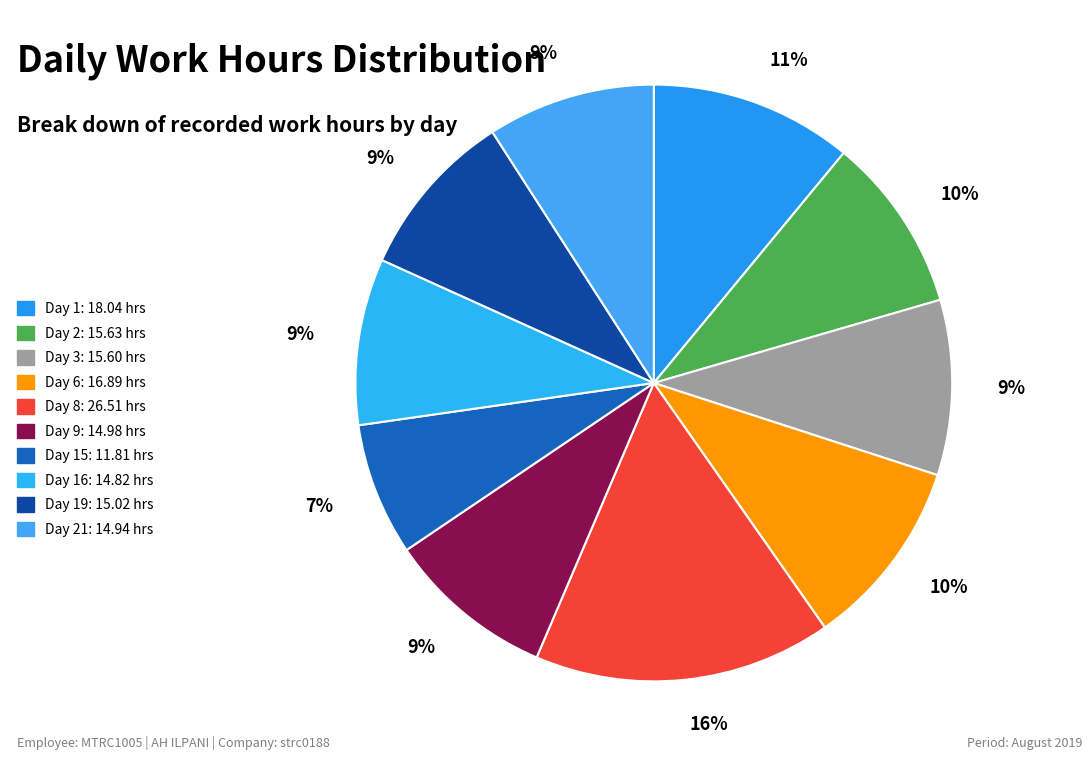

Which category has the smallest portion of the pie?

Day 15